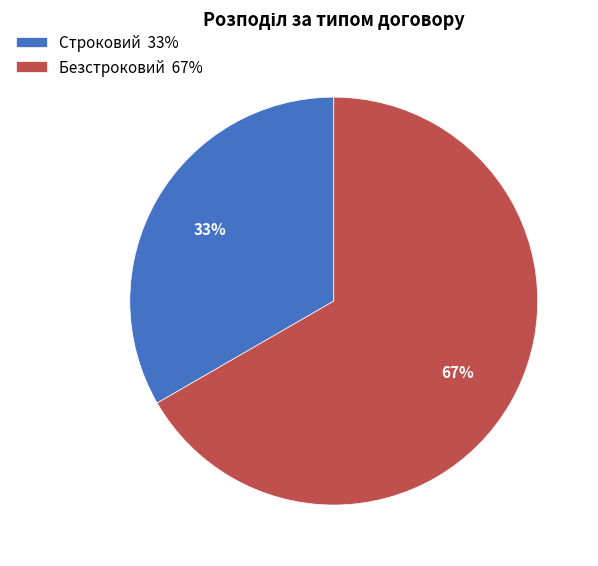

How many slices are in this pie chart?

2